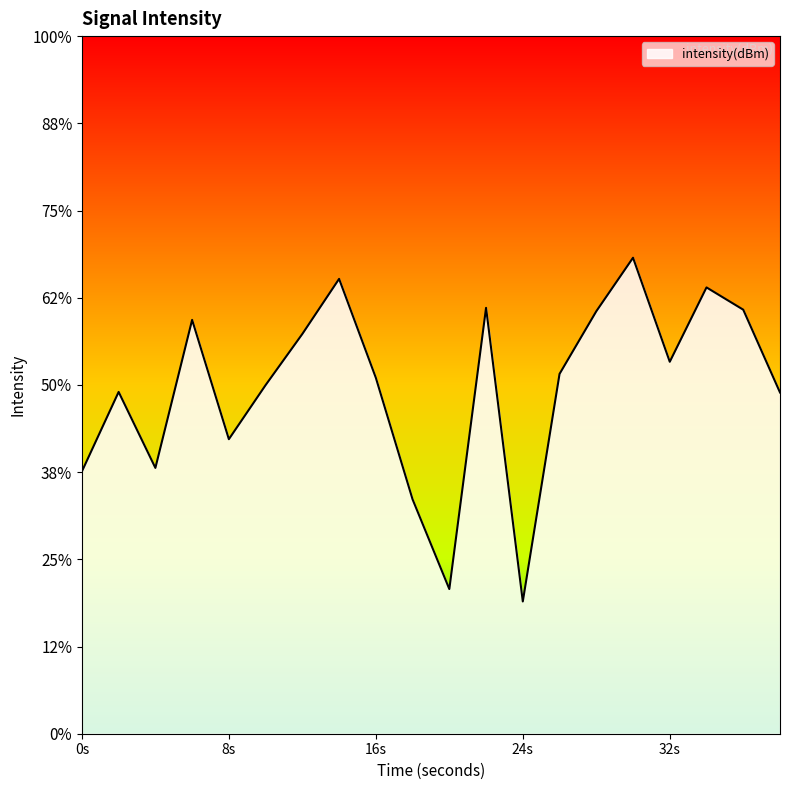

Does the chart display data point markers on the line(s)?

No